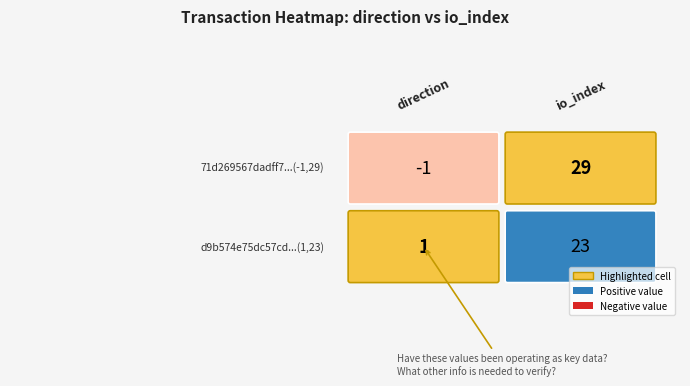

Between 1 and 0, which is larger?

1